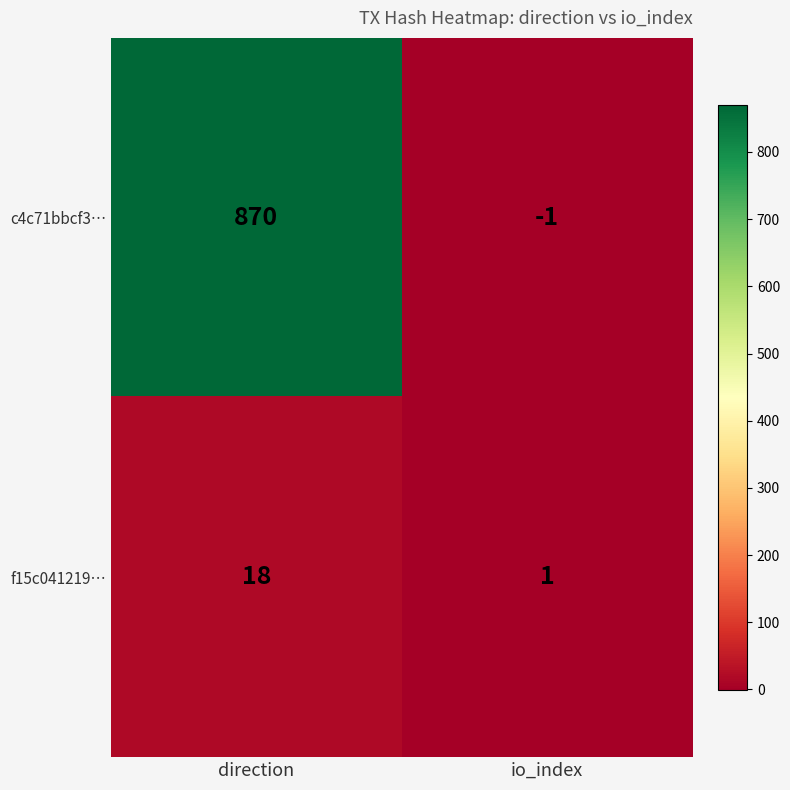

What is the difference between the f15c041219… values at io_index and direction?

17